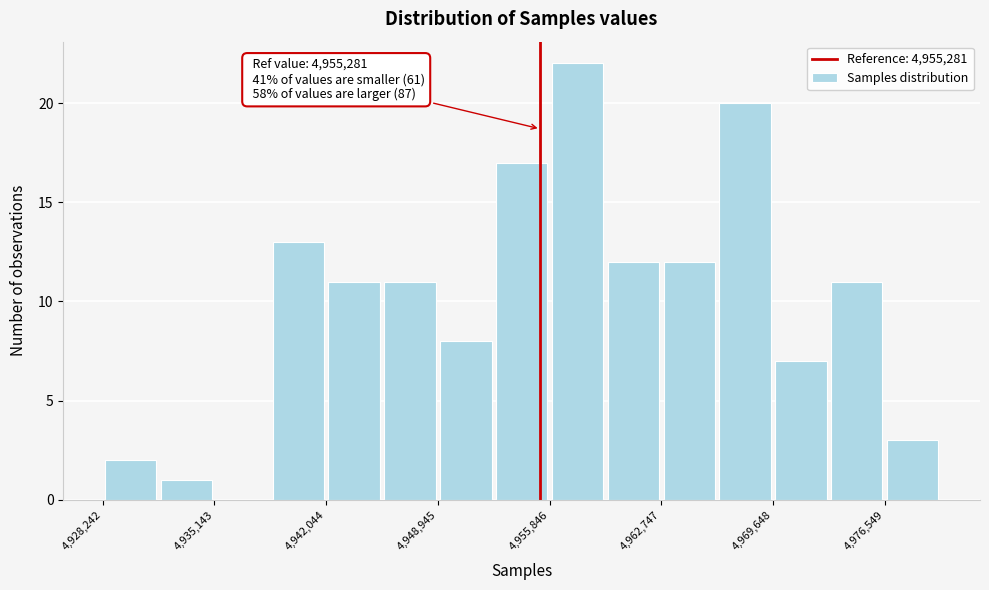

Read against the x-axis, roughly where is the centre of the tallest bar?

4958000